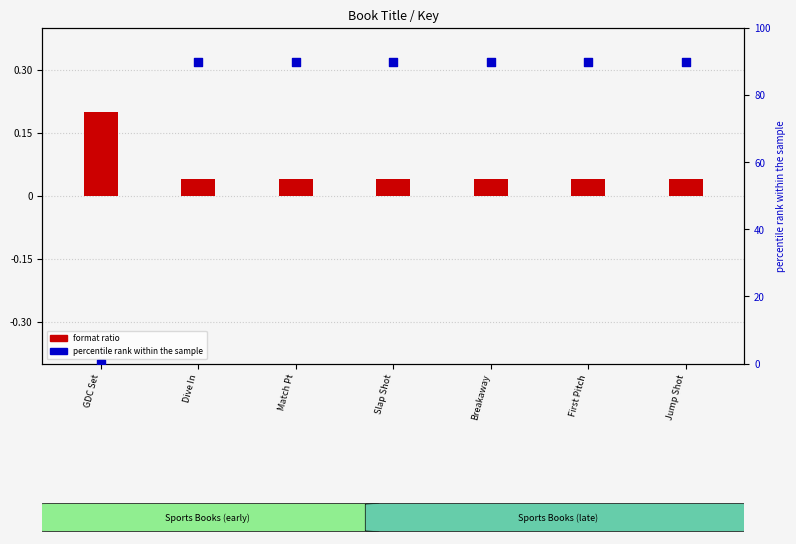

At which category is the sum across all series the highest?

Dive In